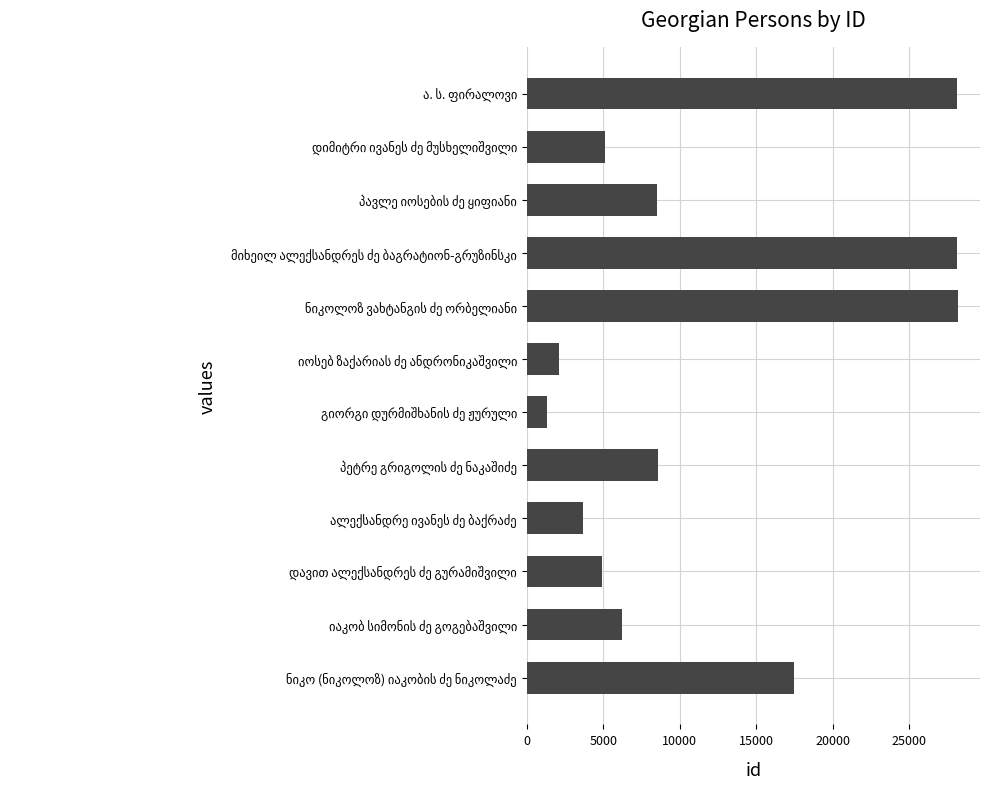

What is the smallest value displayed?

1327